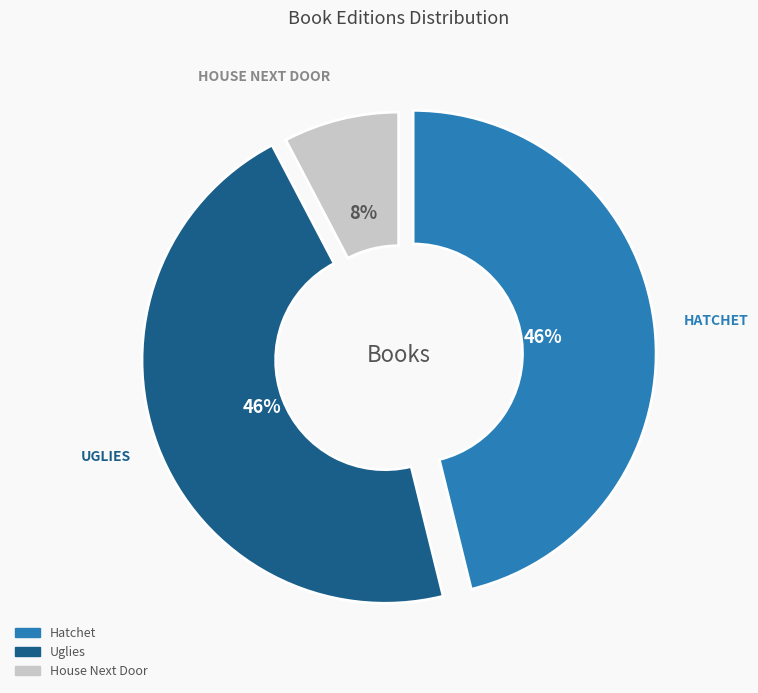

Is the sum of House Next Door and Hatchet greater than half?

Yes